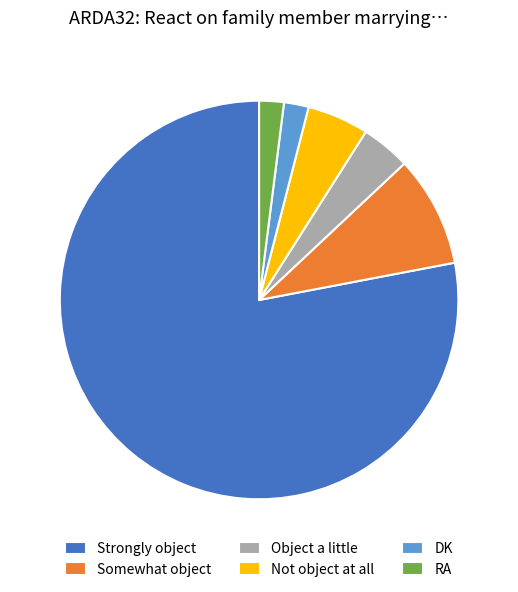

Which has a higher value, RA or Not object at all?

Not object at all